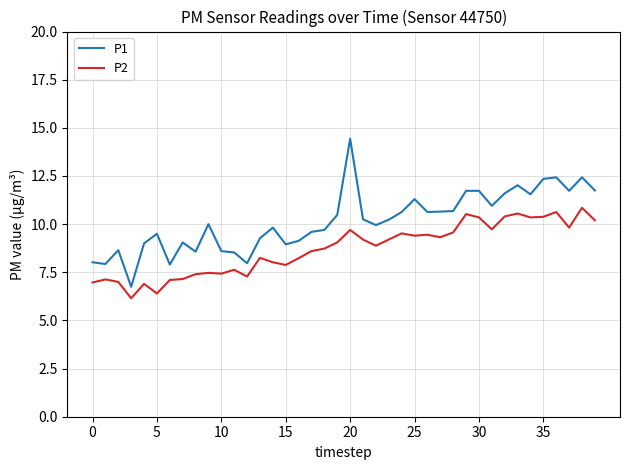

What is the sum of all P1 values?

406.4